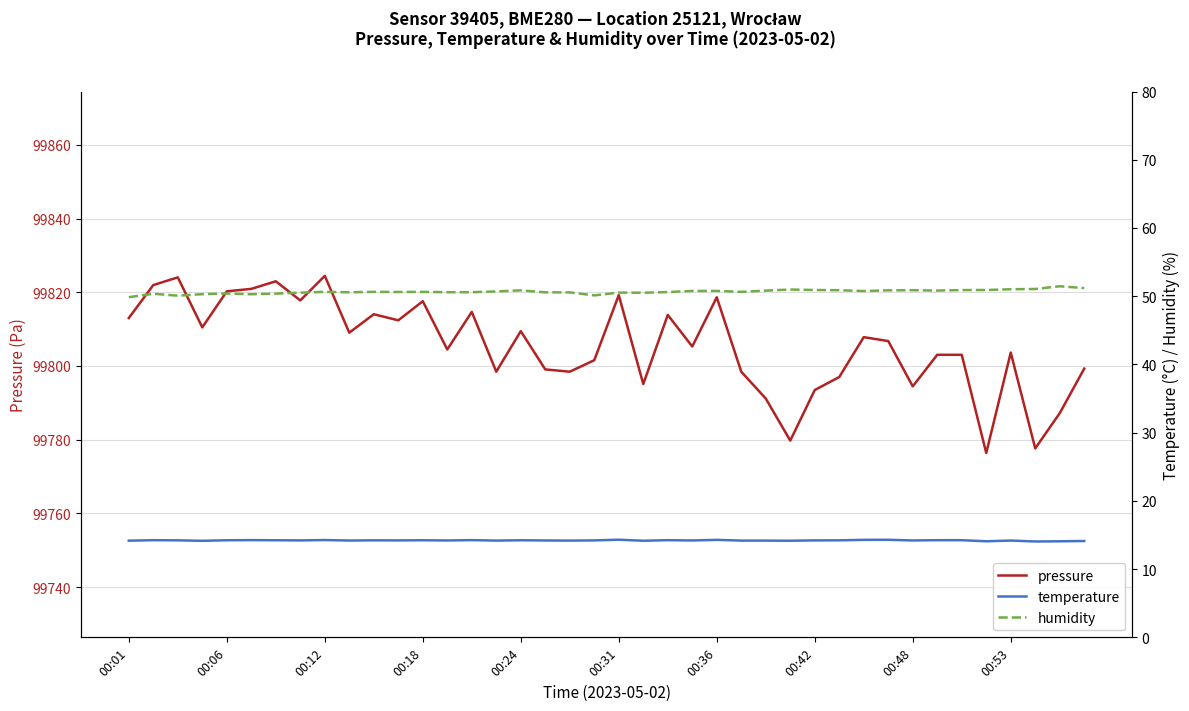

What is the value of the humidity point at the 28th from the left?

51.0